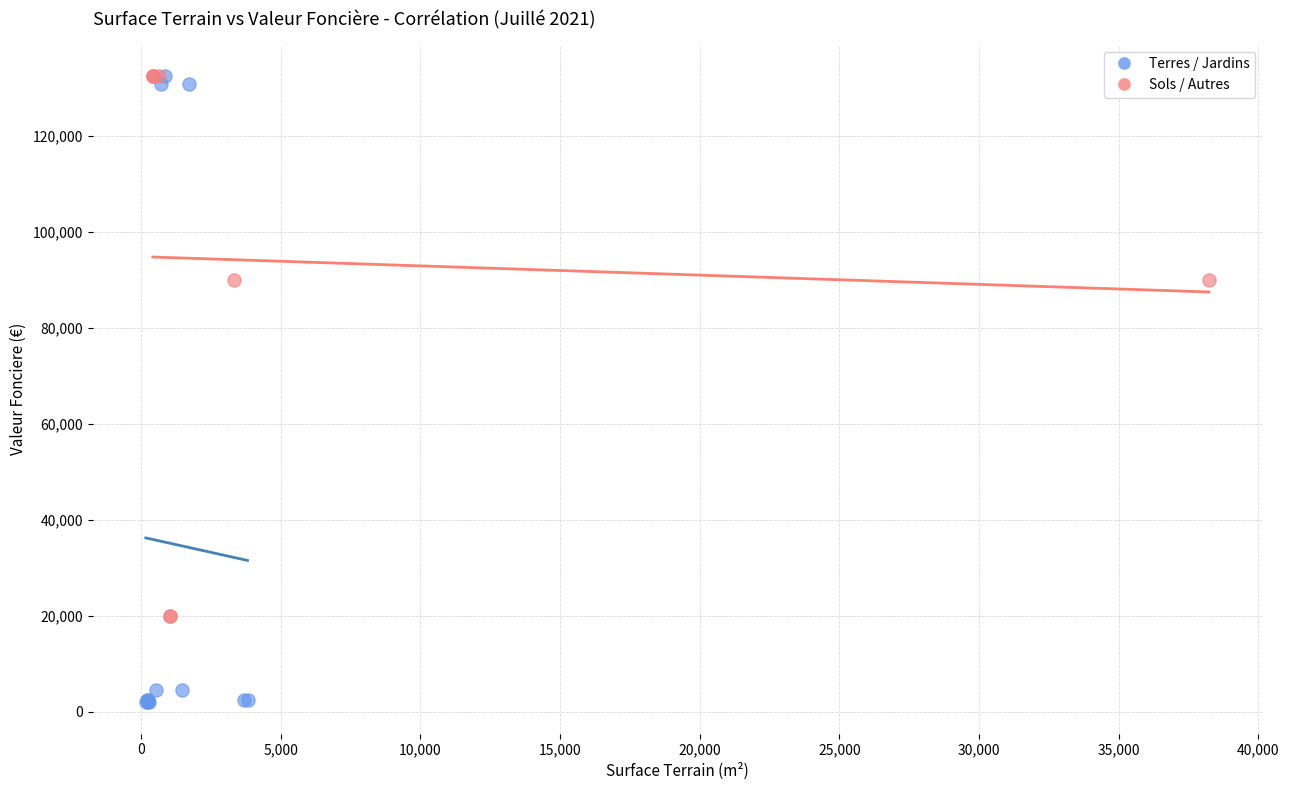

Which series has the widest spread of Y values?

Terres / Jardins